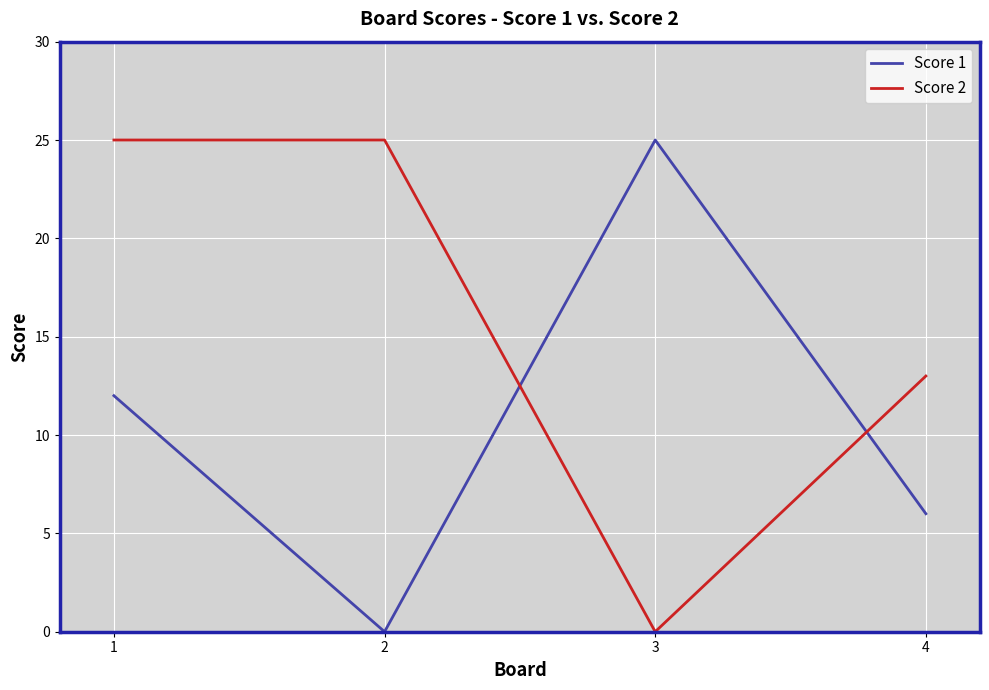

List the series in order of their overall mean, lowest first.

Score 1, Score 2